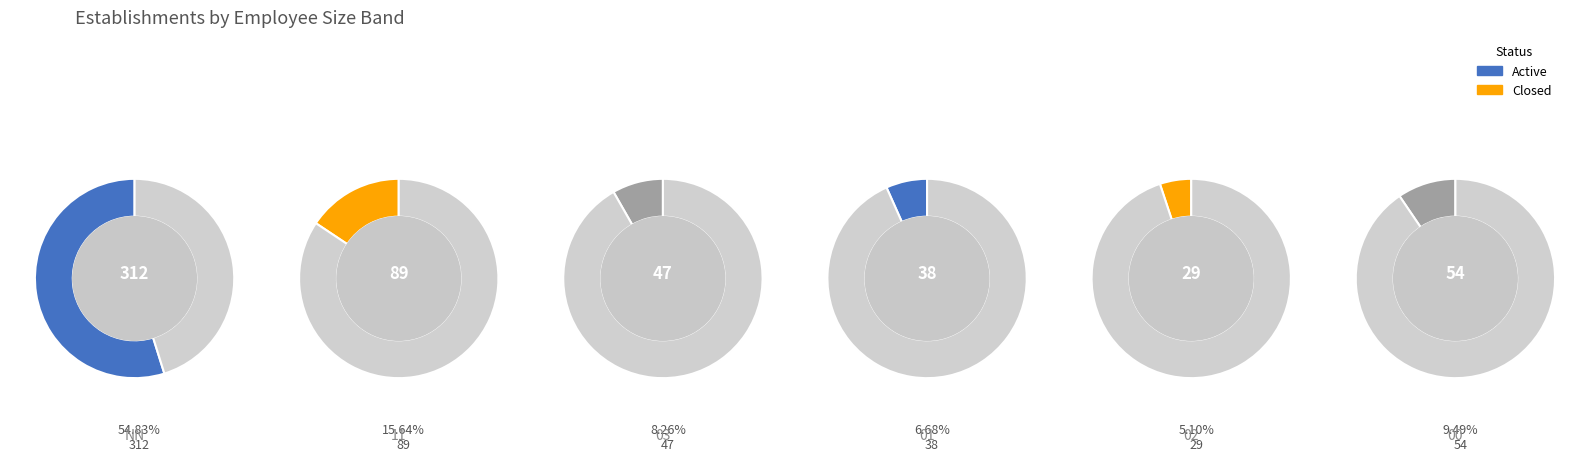

What percentage is the 2 slice, to the nearest percent?

8%